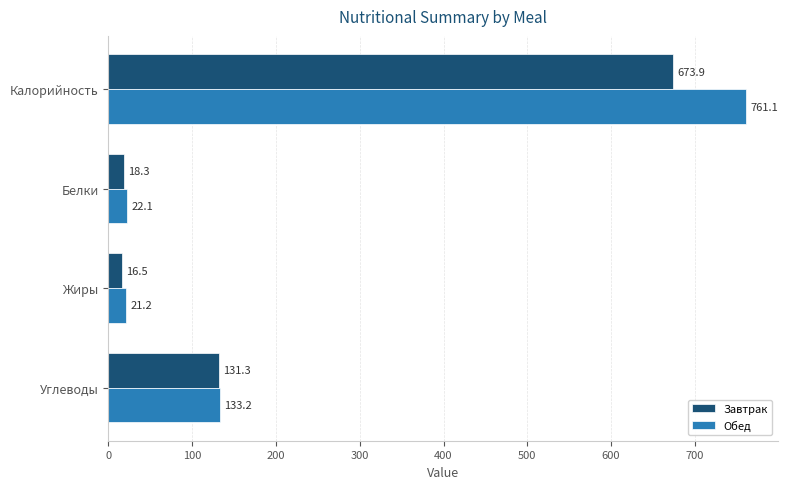

At which label is Обед closest to 391?

Углеводы